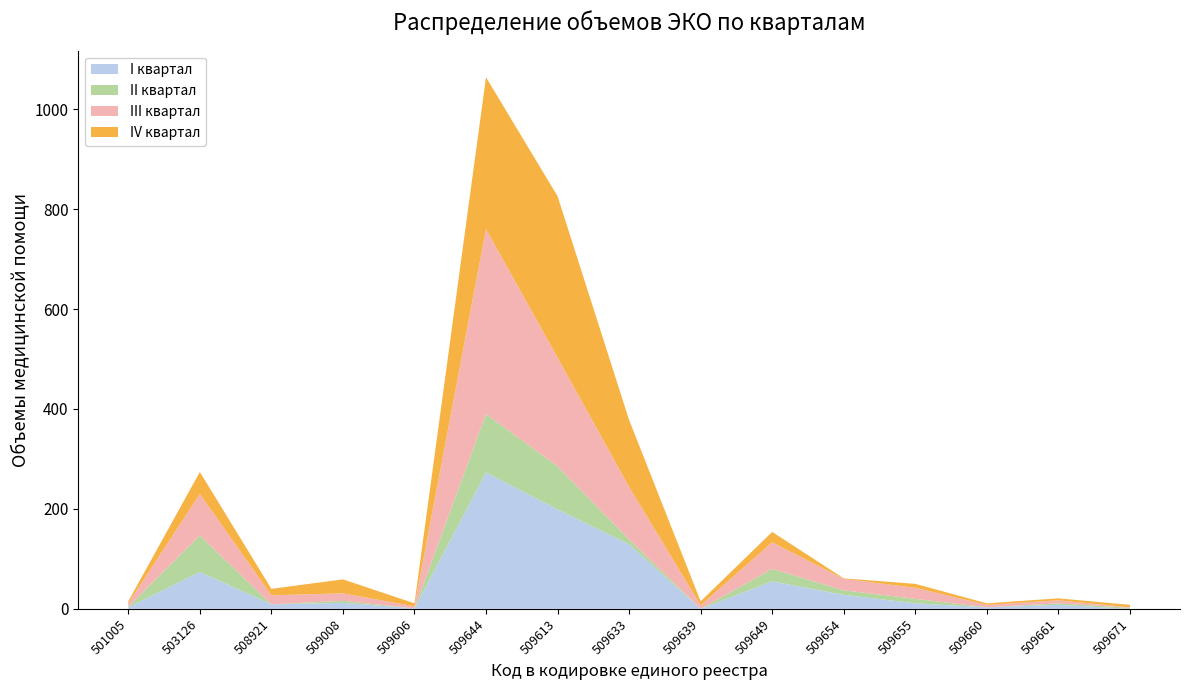

Reading left to right, what are all the values shown in this chart?

I квартал: 3	74	9	12	1	273	199	129	0	55	28	11	3	8	0
II квартал: 1	73	0	4	0	117	86	10	0	25	9	9	0	3	2
III квартал: 7	83	18	15	4	370	218	105	7	53	23	22	5	6	1
IV квартал: 4	44	13	28	6	304	323	134	8	21	1	8	3	4	5